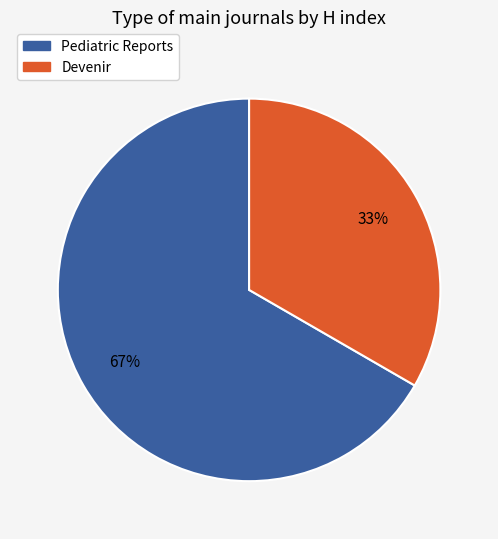

The Devenir slice represents 33% of the pie. True or false?

True